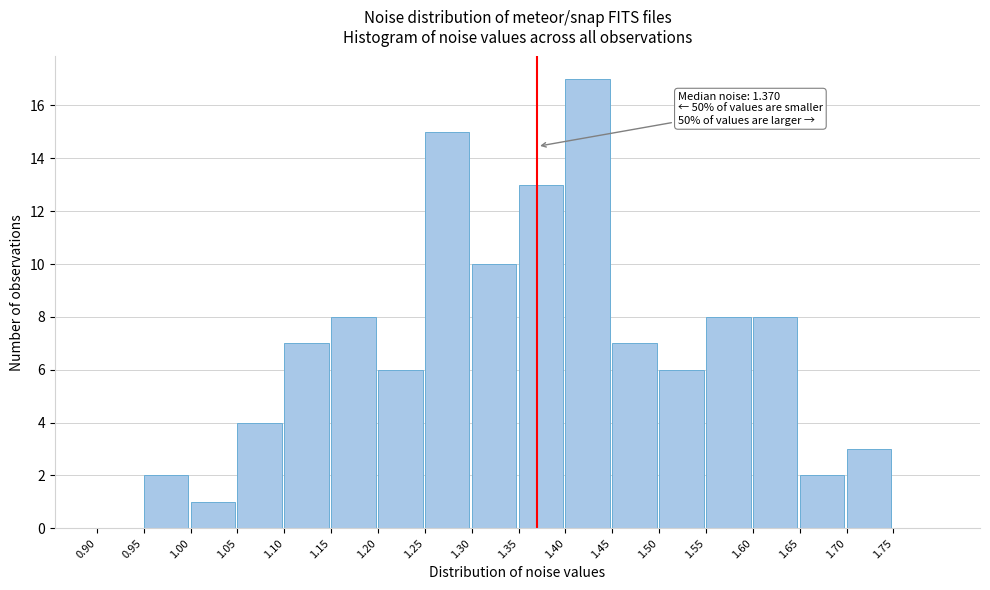

Which range on the x-axis has the tallest bar?

1.40 to 1.45